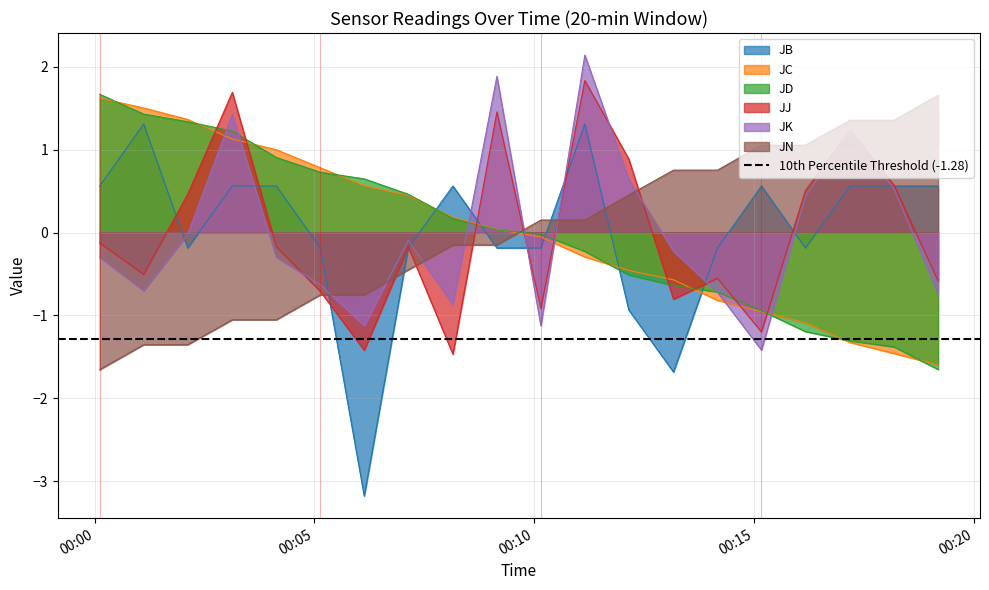

How many interior local peaks does the JK series have?

5